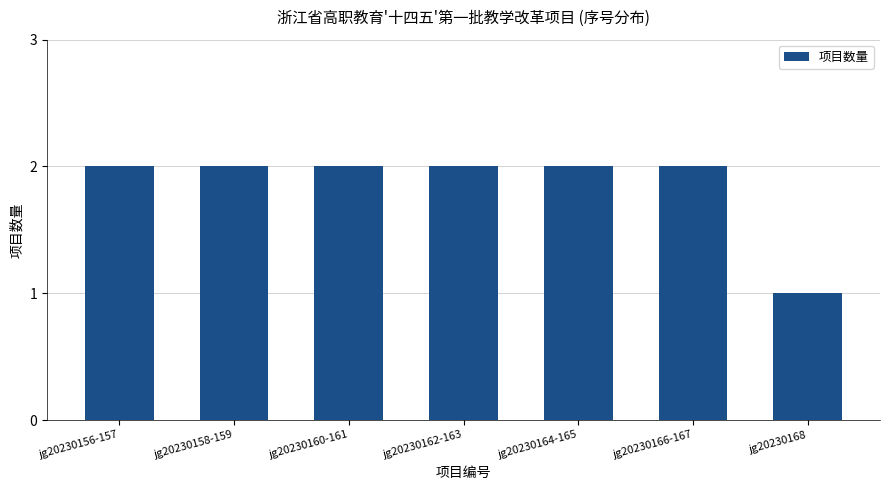

What is the sum of all values?

13